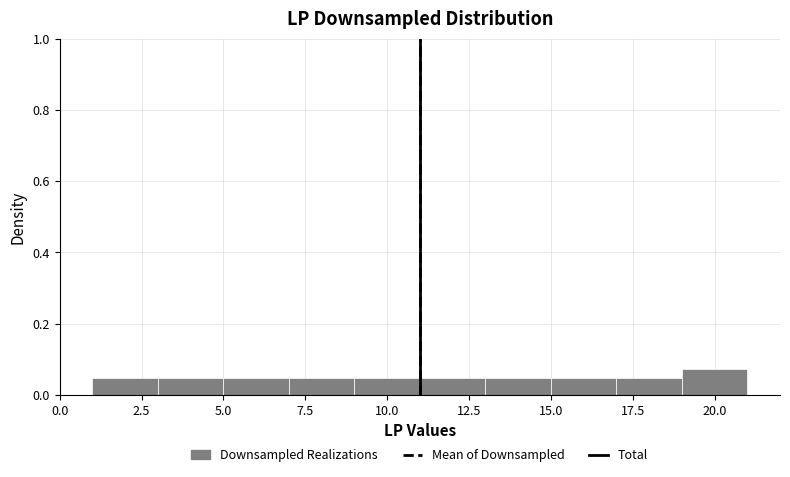

Reading left to right, list every bar in this chart as the range it spans on the x-axis followed by its height. The values are not printed on the chart, so give them approximately, as read against the axis.

1 to 3: 0.04
3 to 5: 0.04
5 to 7: 0.04
7 to 9: 0.04
9 to 11: 0.04
11 to 13: 0.04
13 to 15: 0.04
15 to 17: 0.04
17 to 19: 0.04
19 to 21: 0.08